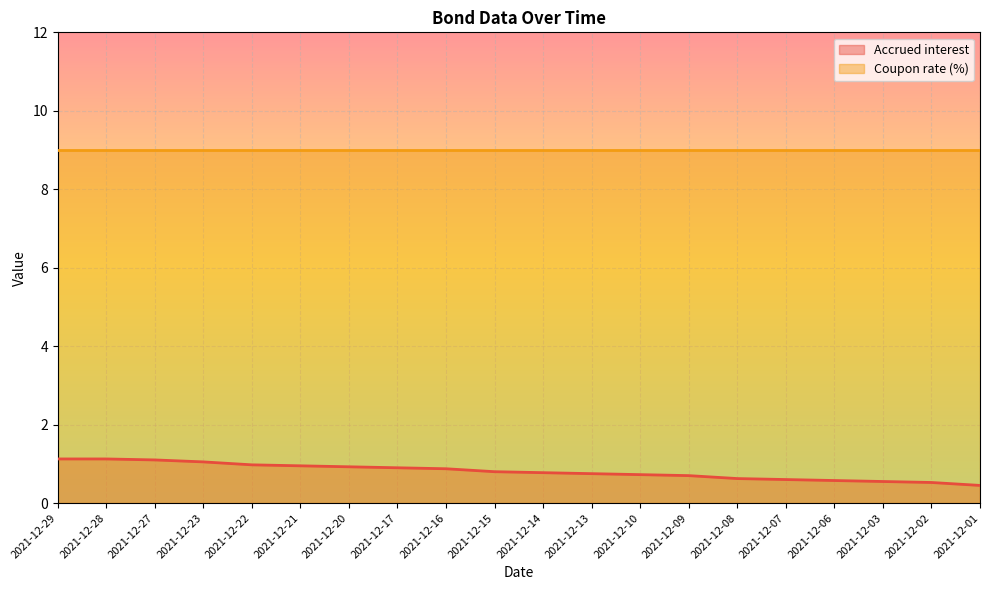

Does the chart display data point markers on the line(s)?

No